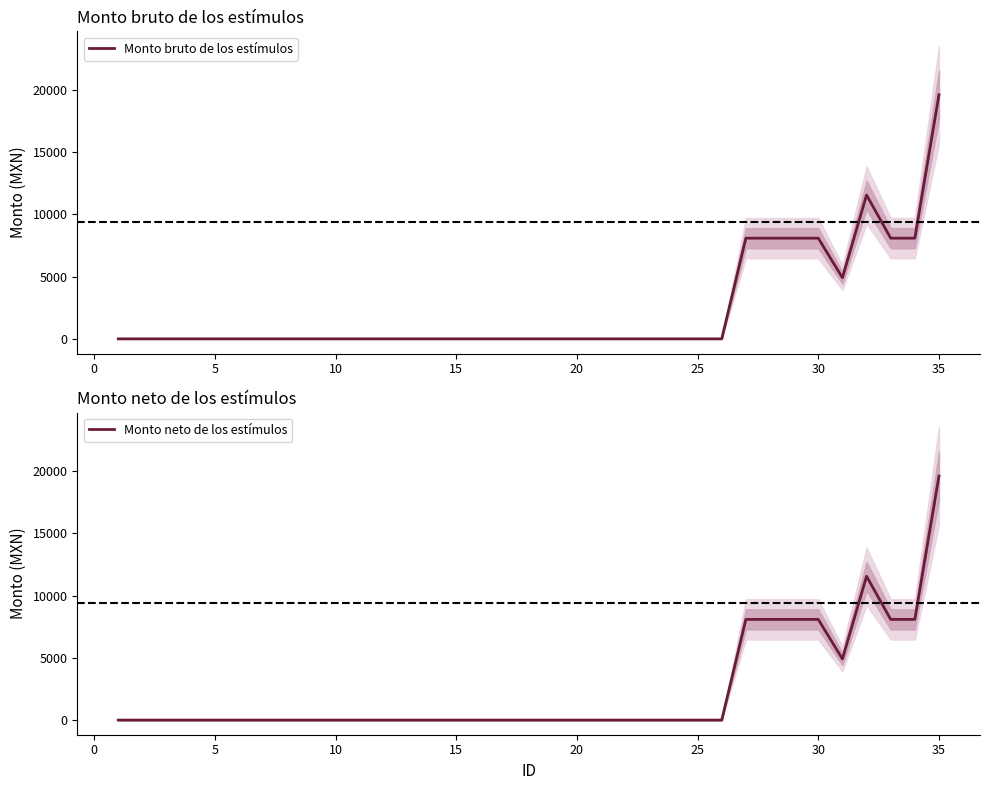

The value of Monto bruto de los estímulos at 30 is 4712.0. True or false?

False